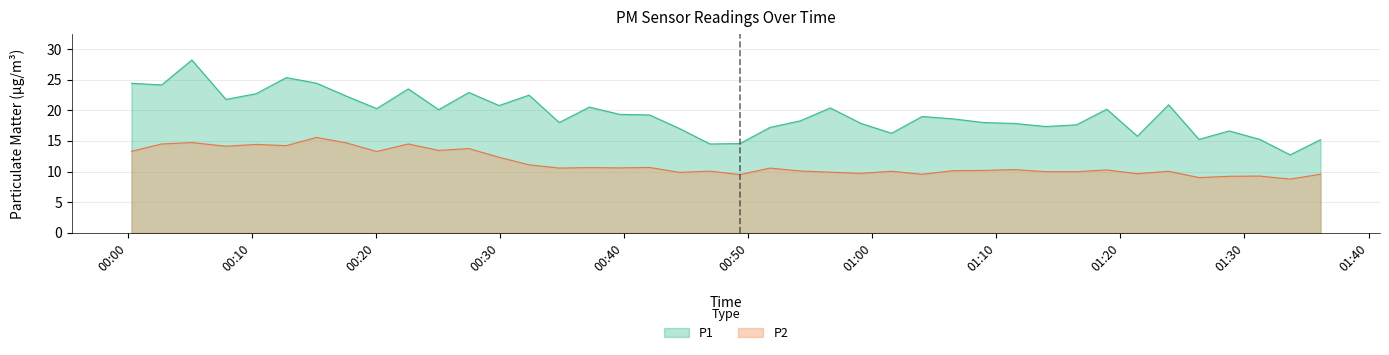

Rank the series by their maximum value, from lowest to highest.

P2, P1